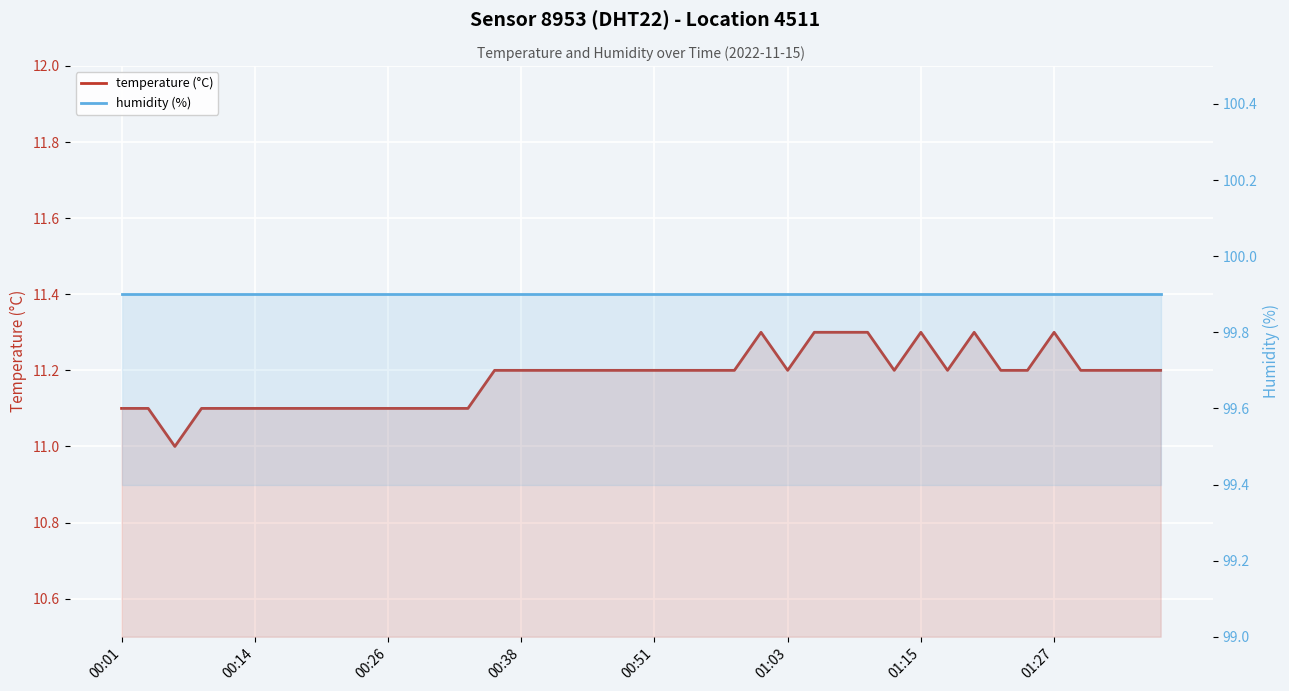

How many distinct data groups are displayed?

2